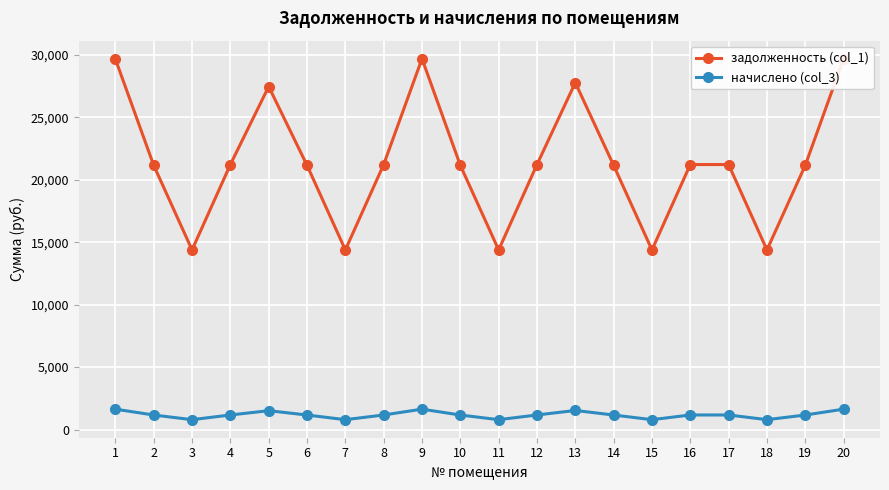

Rank the series by their average value, from highest to lowest.

задолженность (col_1), начислено (col_3)